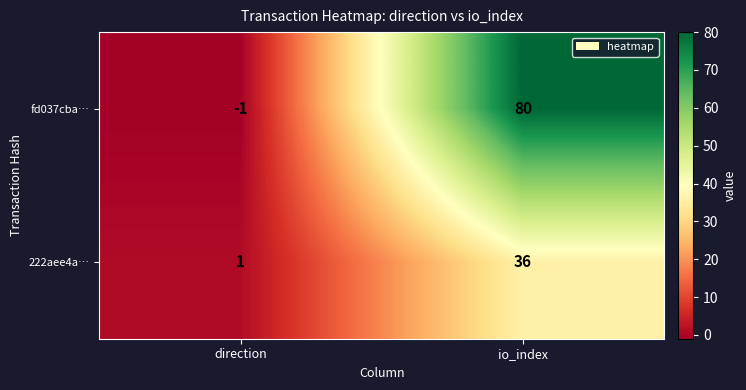

The value of 222aee4a… at io_index is 36. True or false?

True